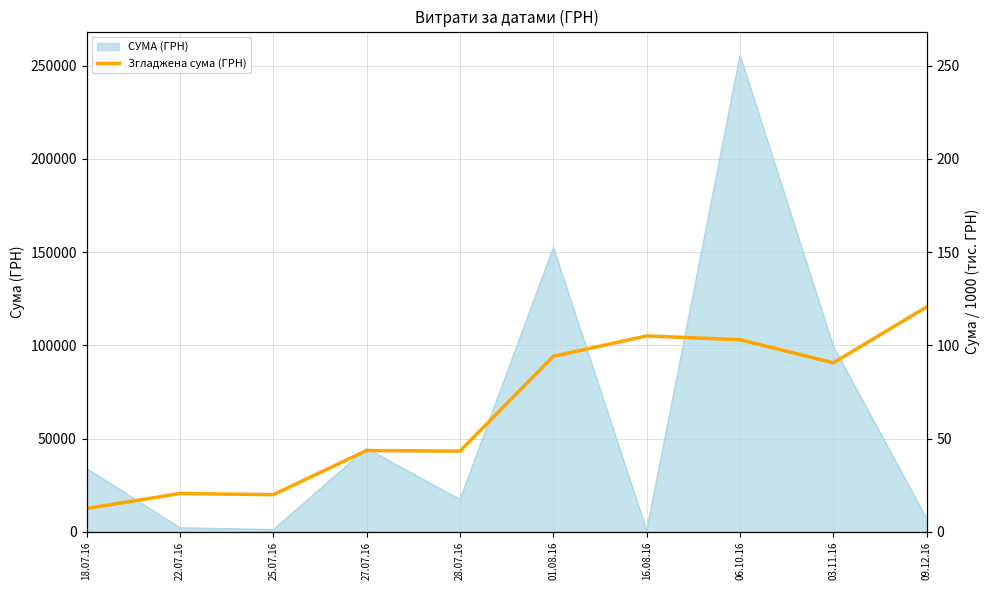

How many lines are shown in the chart?

1